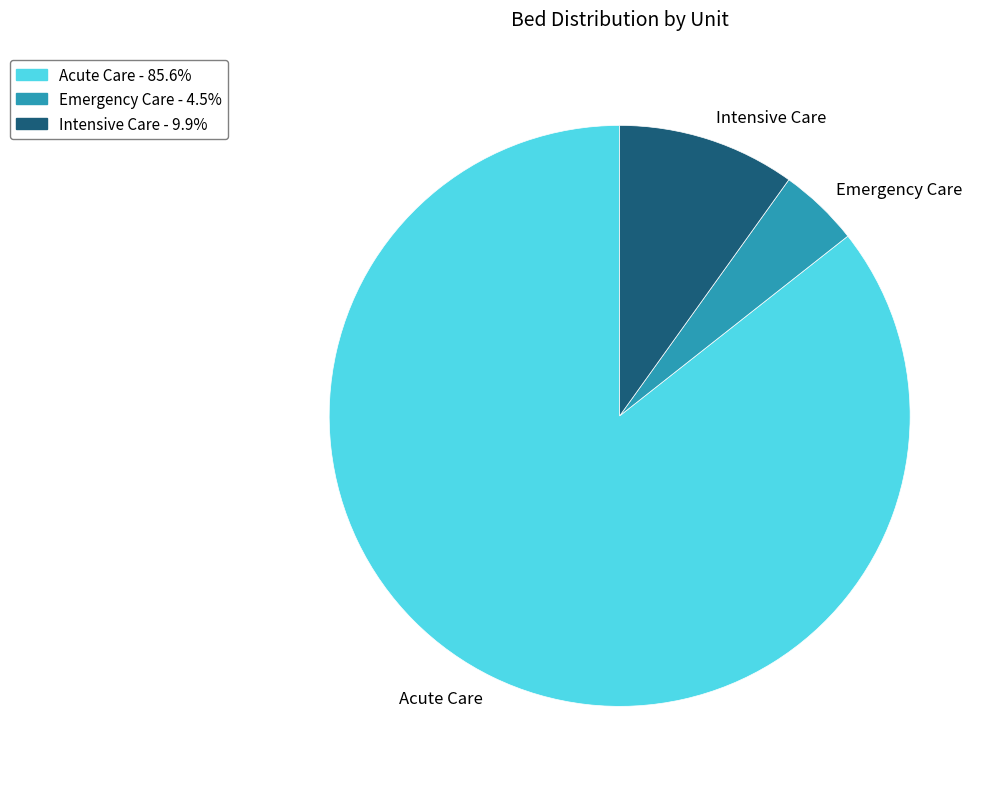

Does any single category account for the majority?

Yes